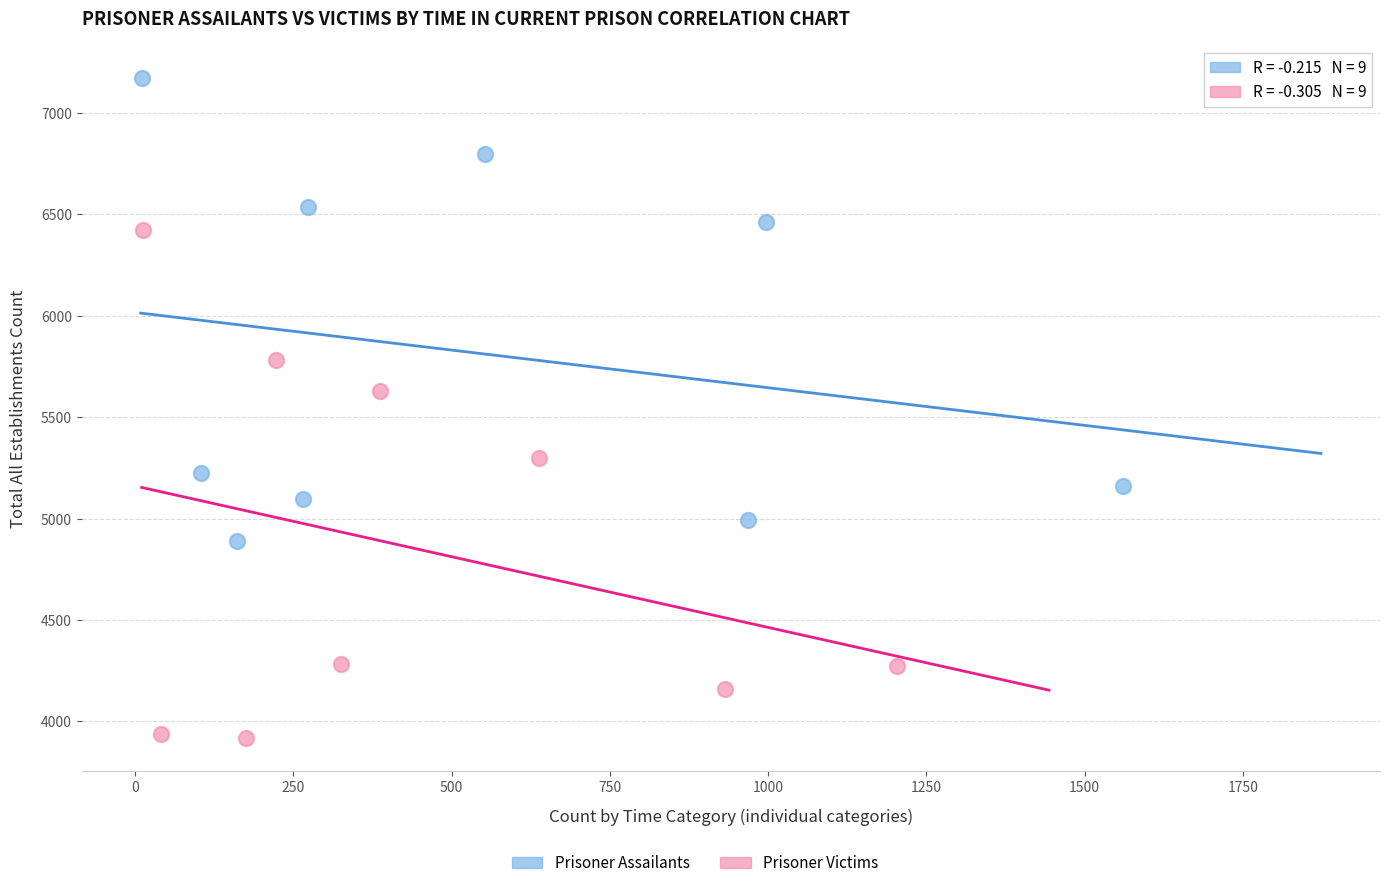

Which series reaches the minimum Y coordinate?

Prisoner Victims